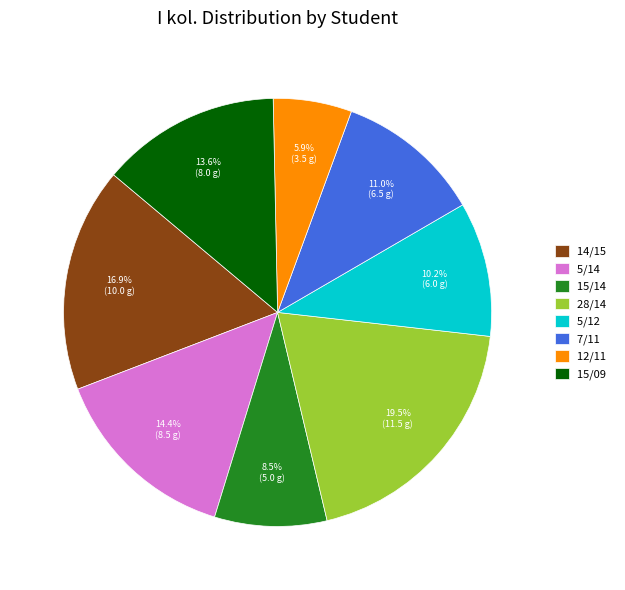

Does 5/14 account for over 50% of the chart?

No